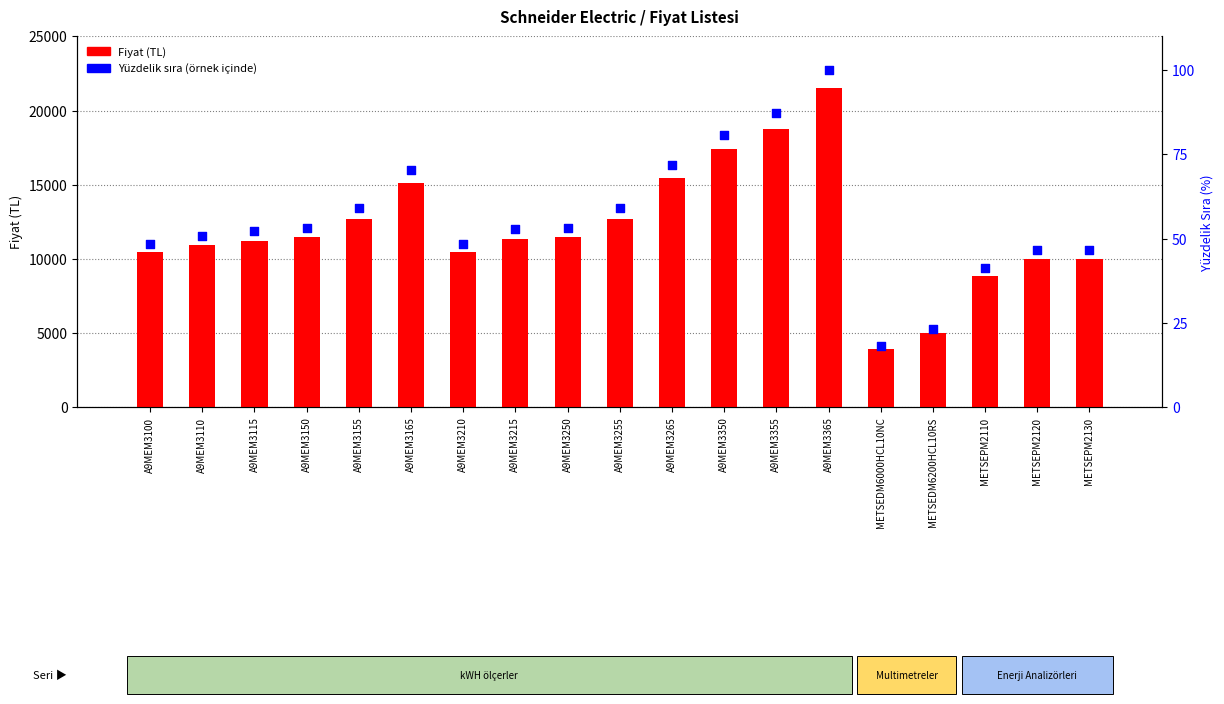

What are all the series names shown in the legend?

Fiyat (TL), Yüzdelik Sıra